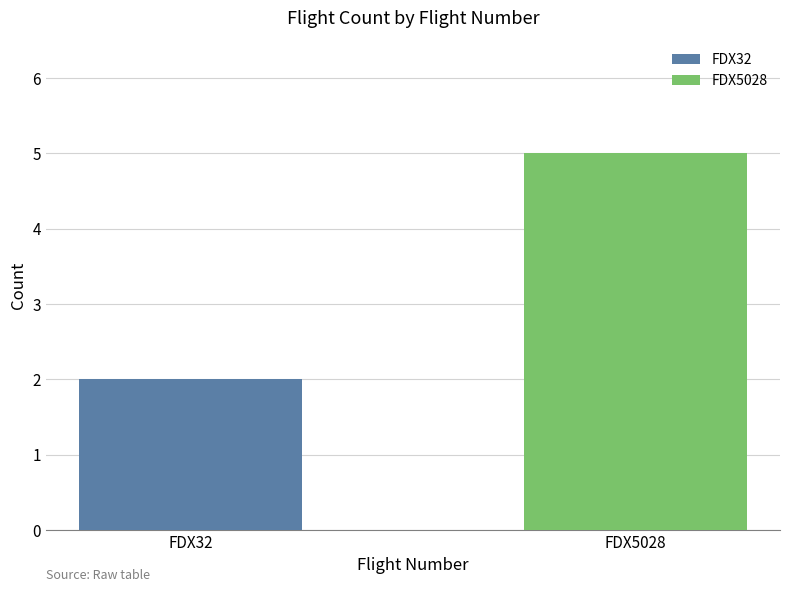

What is the maximum value shown in the chart?

5